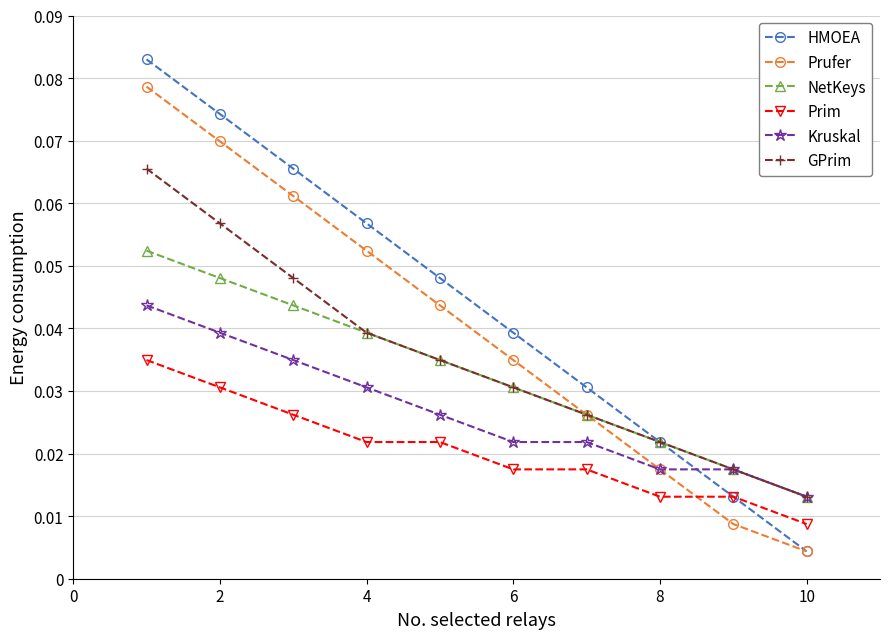

How many lines are shown in the chart?

6